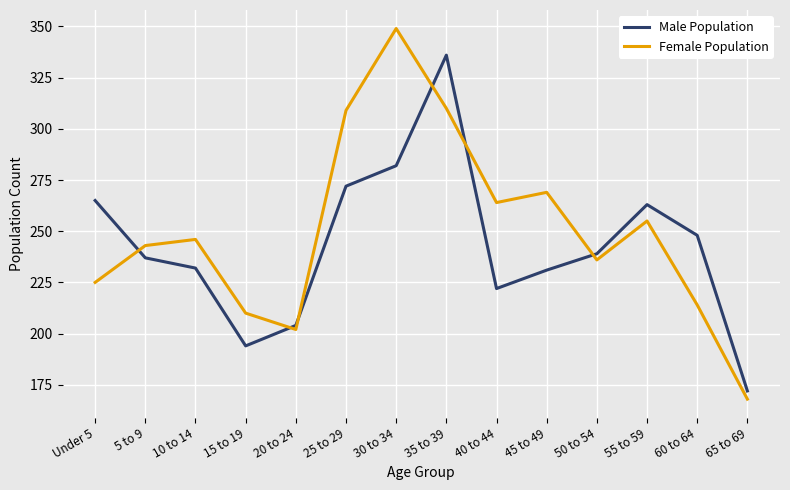

The value of Male Population at 50 to 54 is 239. True or false?

True